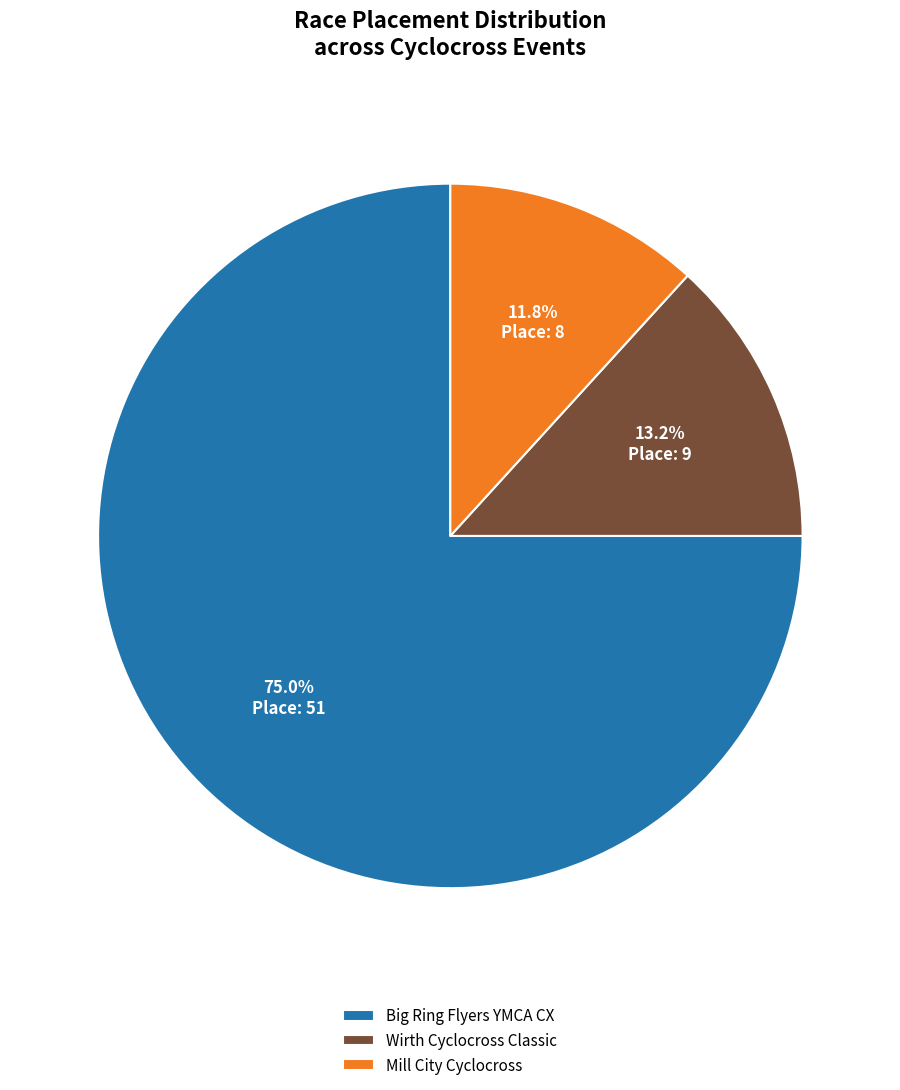

To the nearest percent, what percentage of the pie is Wirth Cyclocross Classic?

13%